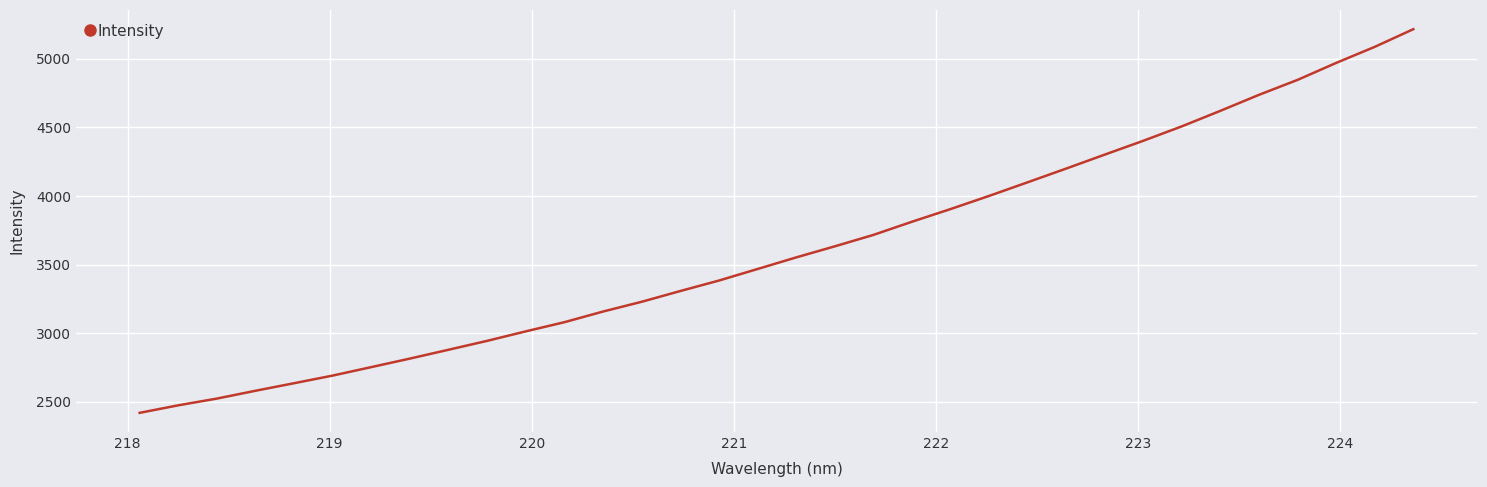

What is the difference between the maximum and minimum values?

2794.9